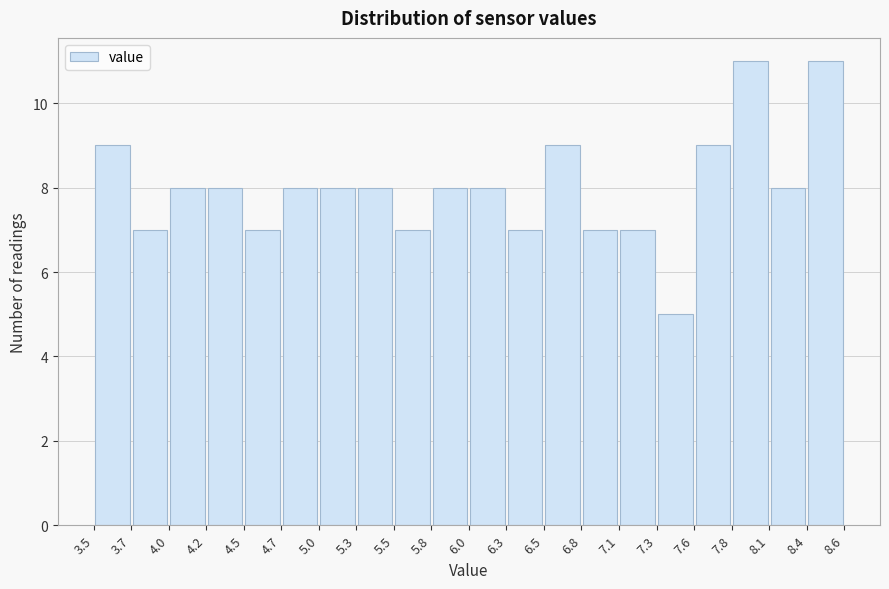

Reading left to right, transcribe this chart: for each bar, give the range it covers on the x-axis and its height. The values are not printed on the chart, so give them approximately, as read against the axis.

3.5 to 3.7: 9
3.7 to 4.0: 7
4.0 to 4.2: 8
4.2 to 4.5: 8
4.5 to 4.7: 7
4.7 to 5.0: 8
5.0 to 5.3: 8
5.3 to 5.5: 8
5.5 to 5.8: 7
5.8 to 6.0: 8
6.0 to 6.3: 8
6.3 to 6.5: 7
6.5 to 6.8: 9
6.8 to 7.1: 7
7.1 to 7.3: 7
7.3 to 7.6: 5
7.6 to 7.8: 9
7.8 to 8.1: 11
8.1 to 8.4: 8
8.4 to 8.6: 11